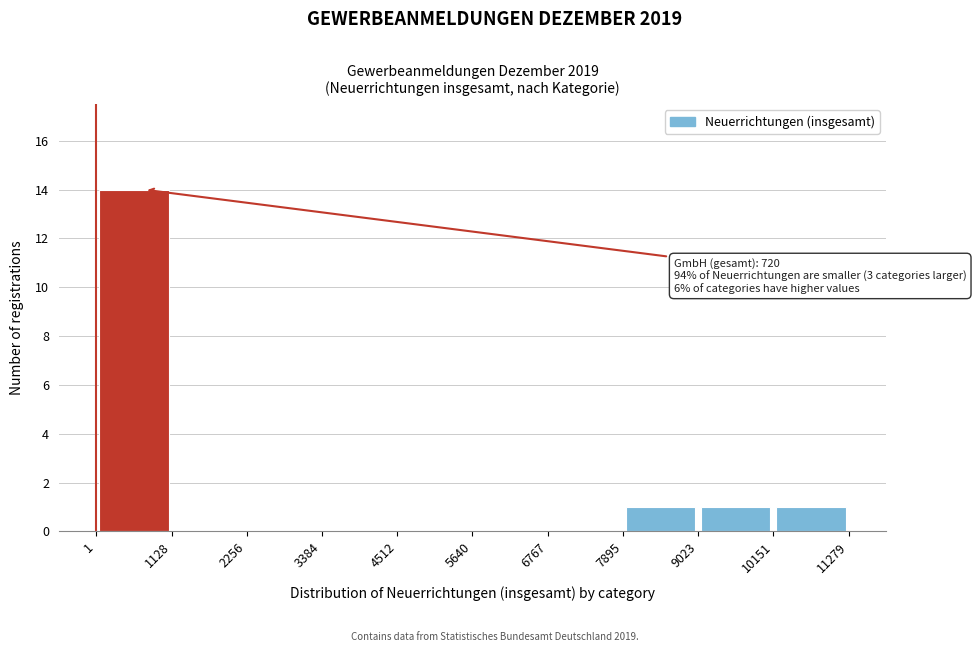

Which range on the x-axis has the tallest bar?

1 to 1128